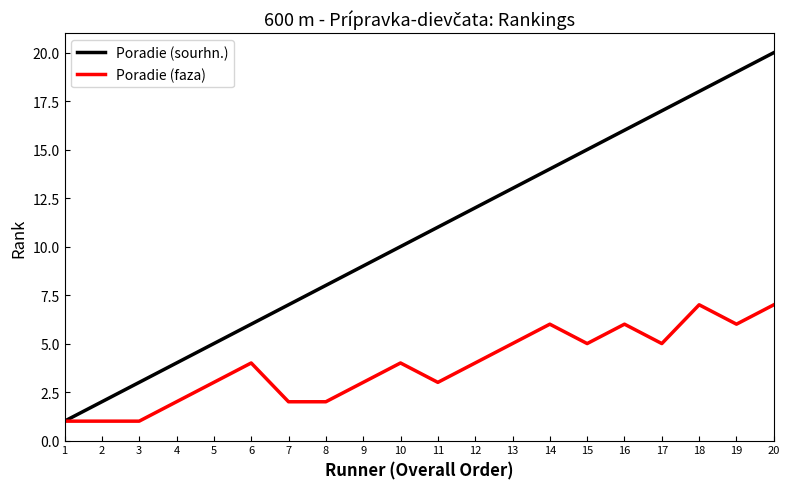

Which series changed the most between 8 and 11?

Poradie (sourhn.)